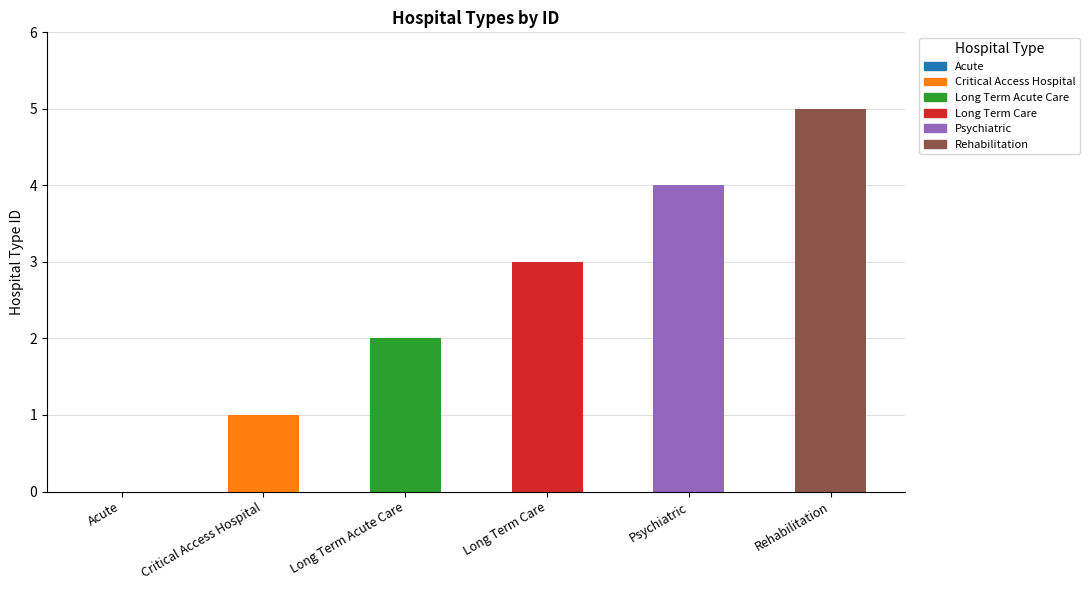

What is the sum of the values at Acute and Long Term Care?

3